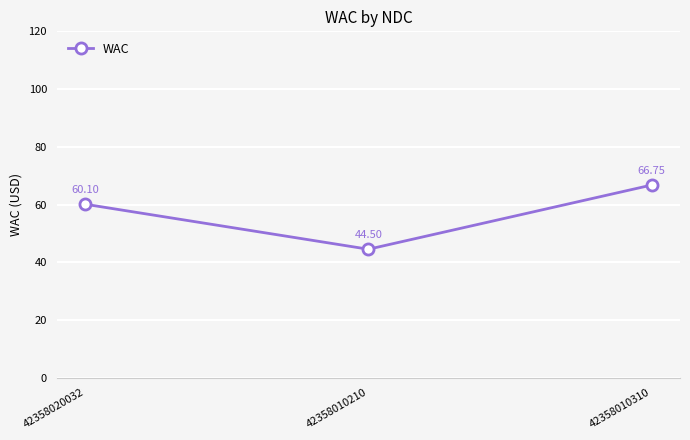

List the labels in order of value, smallest first.

42358010210, 42358020032, 42358010310